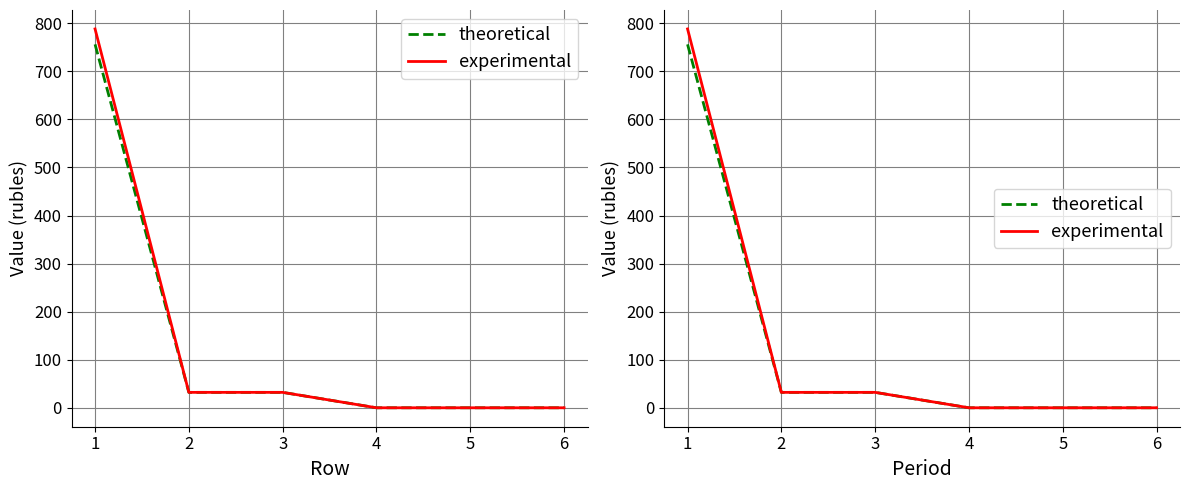

Is the value of experimental at 3 greater than the value of theoretical at 2?

No